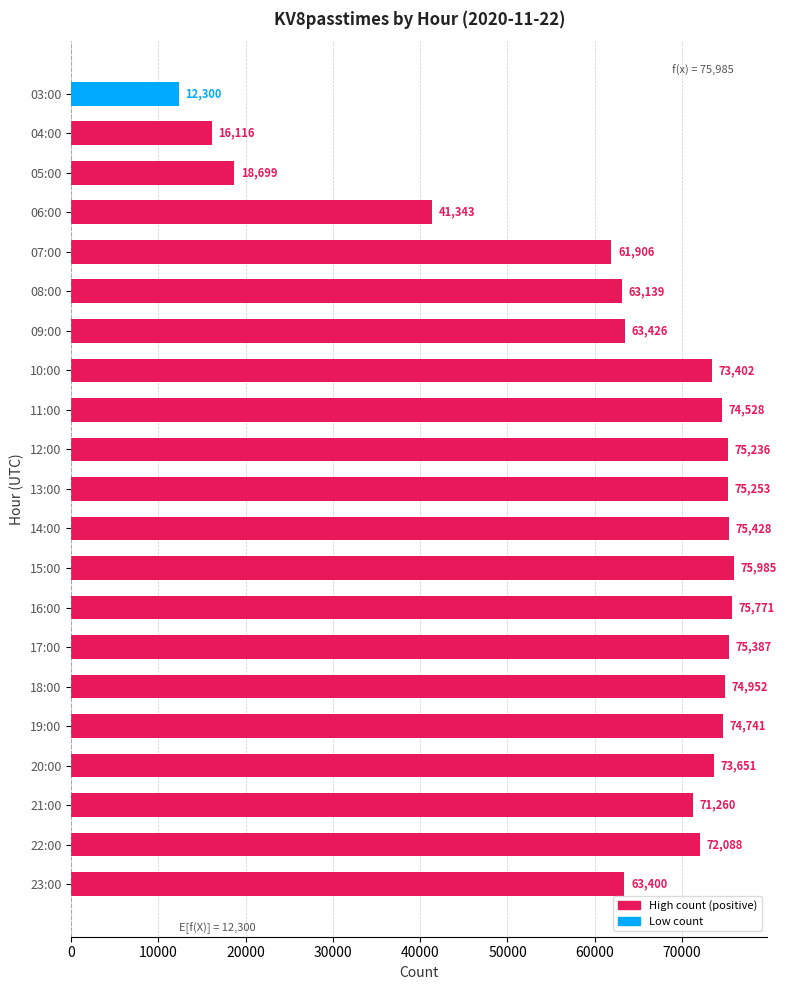

True or false: the data shows 46721 at 21:00.

False